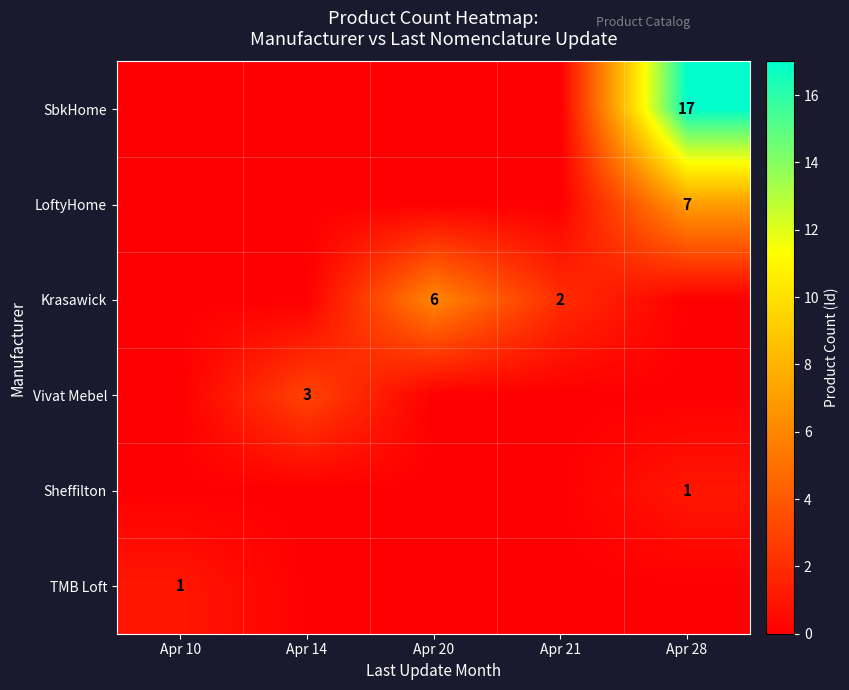

Is the value of SbkHome at Apr 28 greater than the value of Vivat Mebel at Apr 14?

Yes